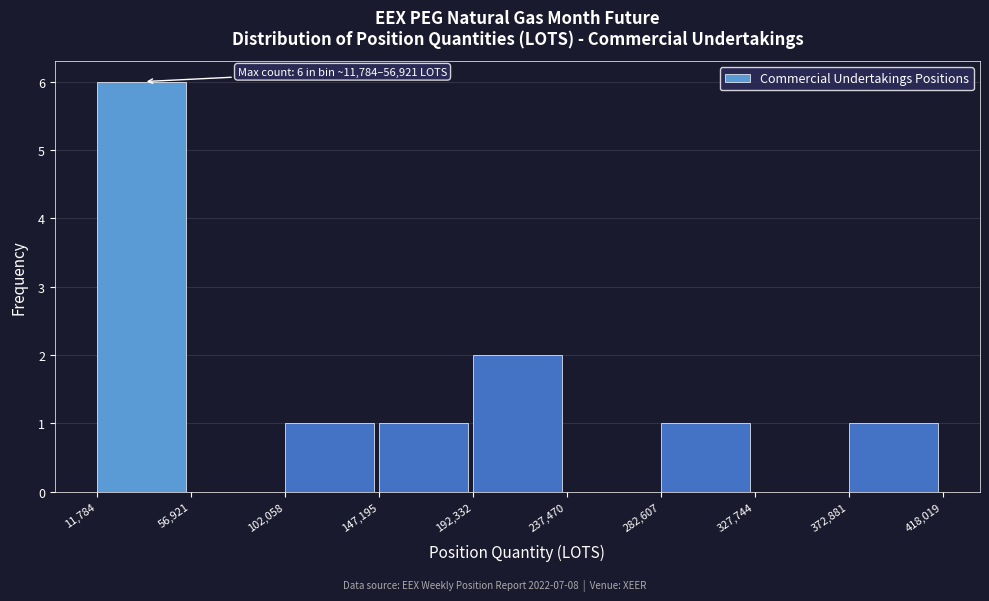

Which range on the x-axis has the tallest bar?

11,784 to 56,921